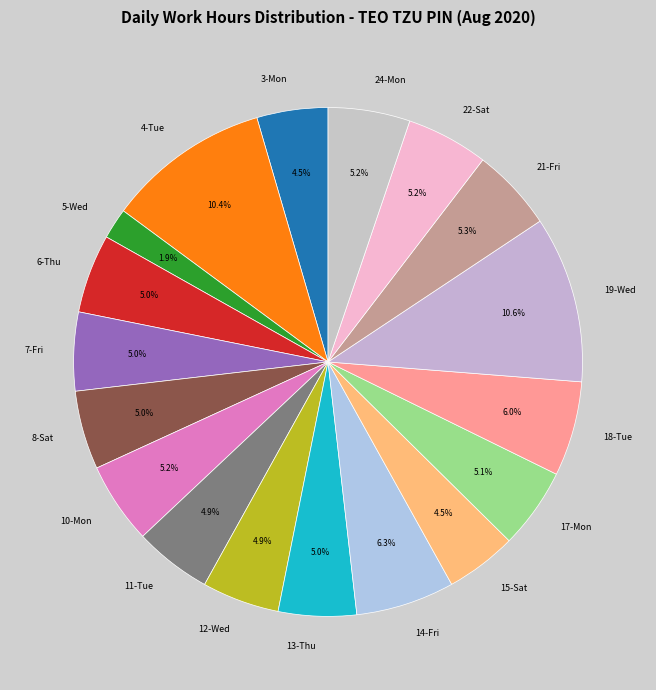

What percentage is the 8-Sat slice, to the nearest percent?

5%